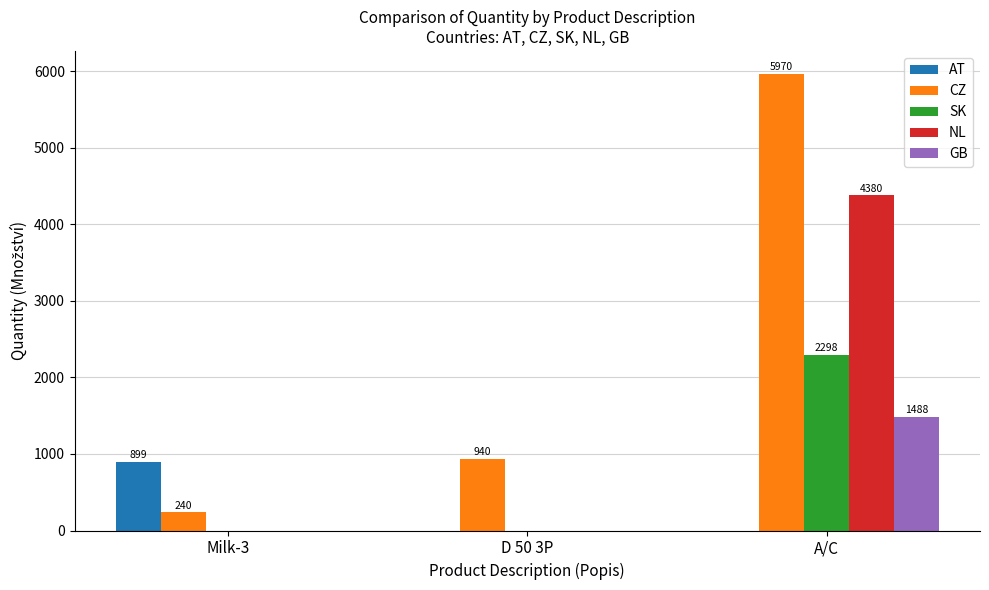

Reading left to right, what are all the values shown in this chart?

AT: 899	0	0
CZ: 240	940	5970
SK: 0	0	2298
NL: 0	0	4380
GB: 0	0	1488